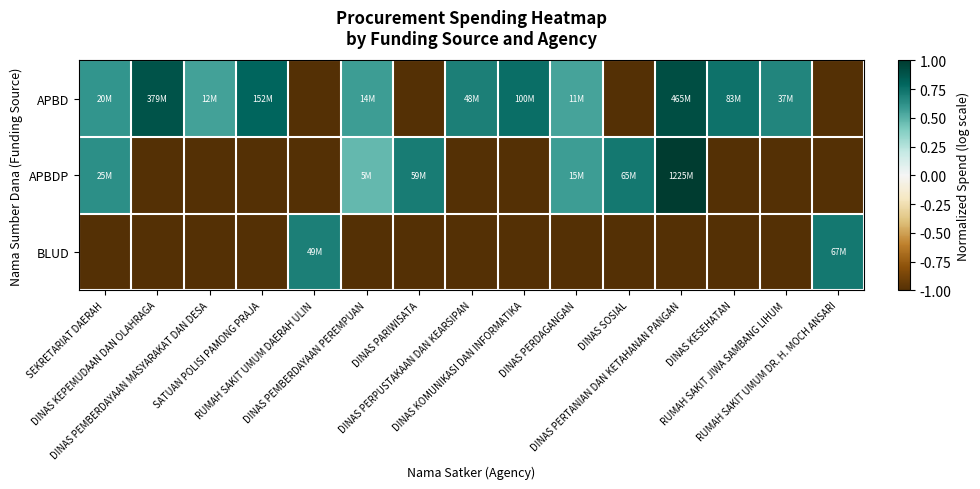

What is the maximum value shown in the chart?

1.0